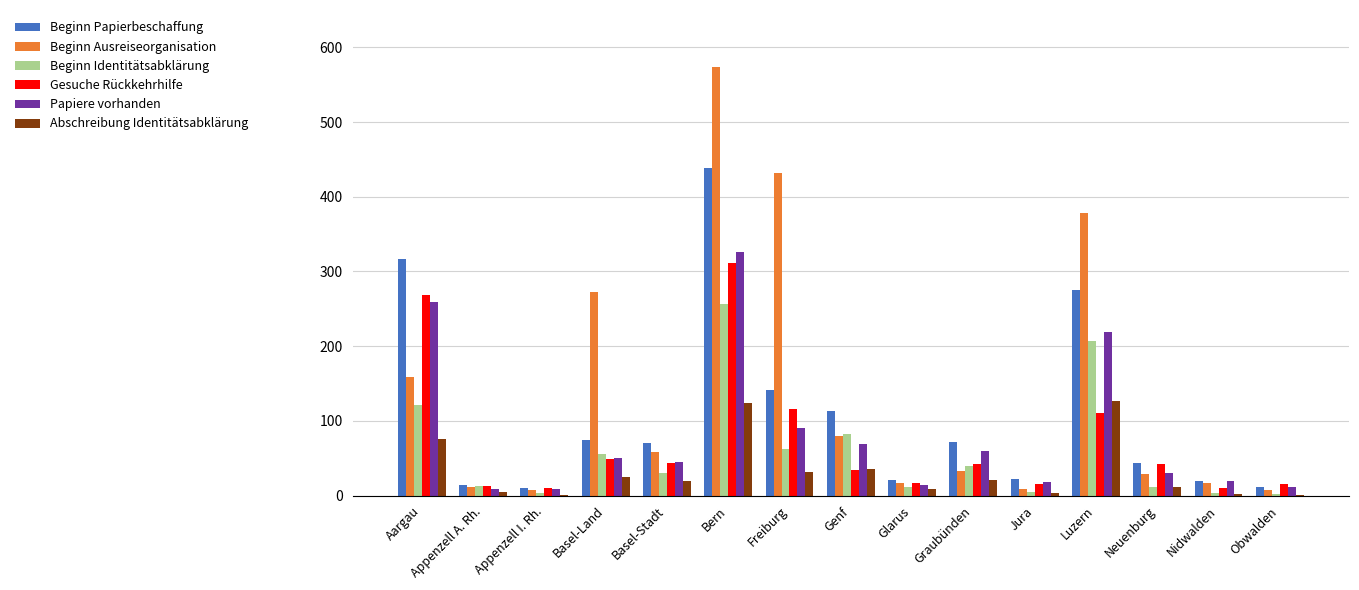

Which series changed the most between Basel-Stadt and Nidwalden?

Beginn Papierbeschaffung